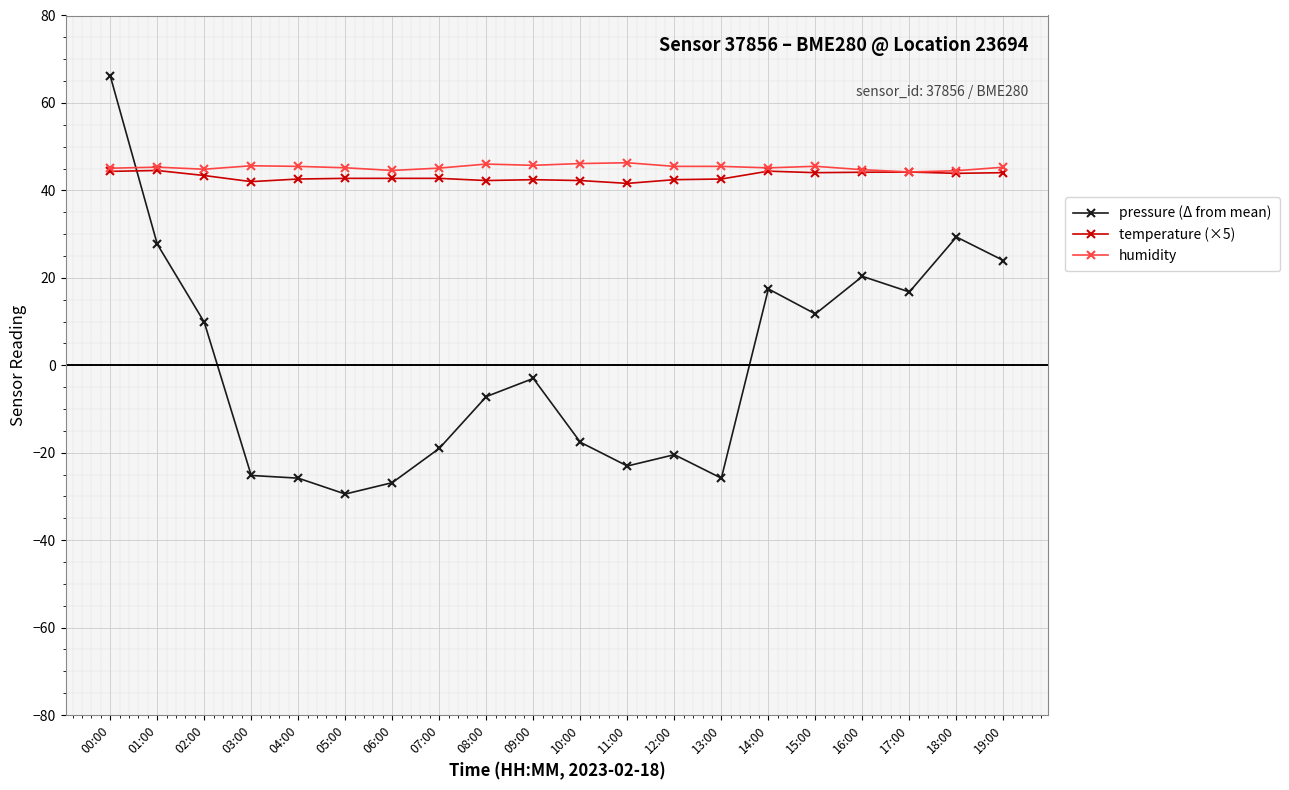

True or false: pressure (Δ from mean) has more than 0 interior local peaks.

True